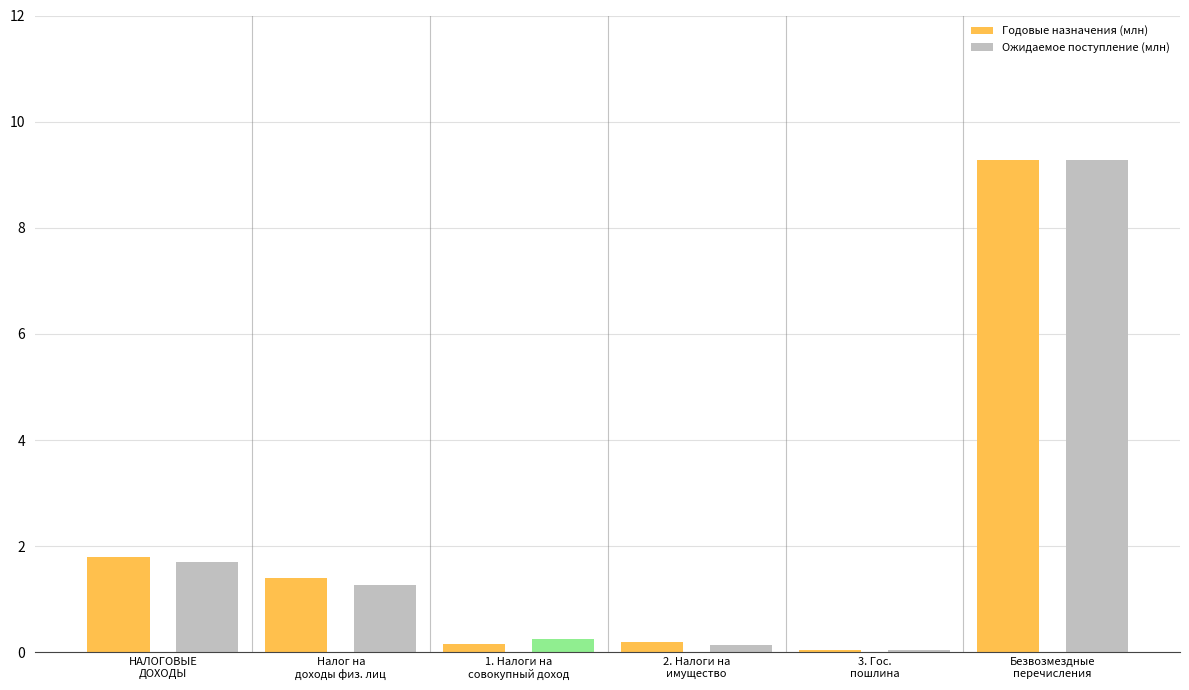

Which series changed the most between Налог на
доходы физ. лиц and 3. Гос.
пошлина?

Годовые назначения (млн)